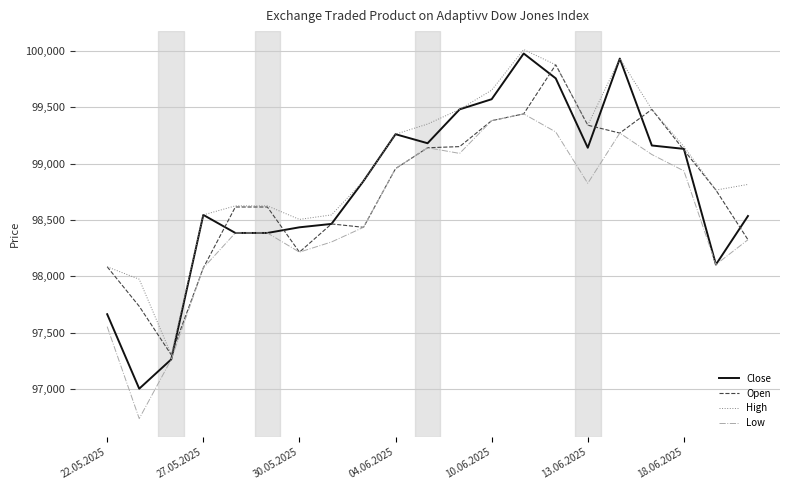

Which series has the largest range (max minus min)?

Close